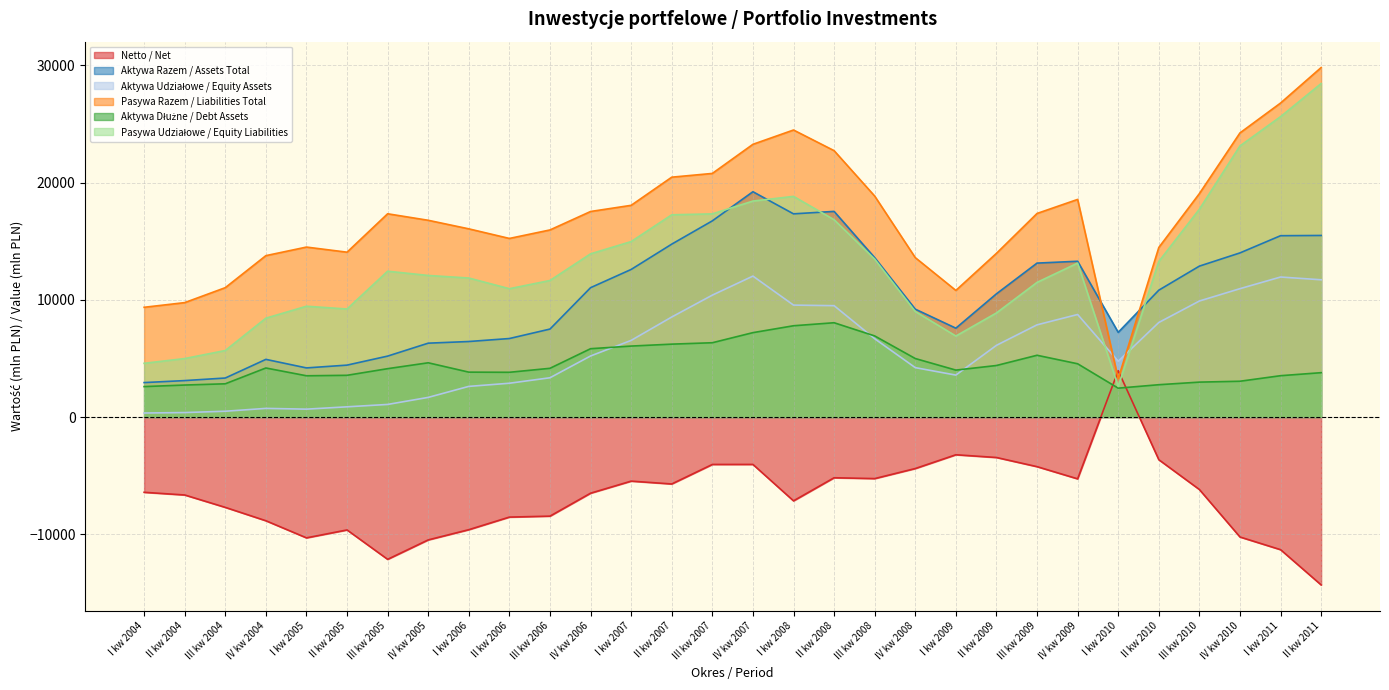

What is the difference between the Aktywa Udziałowe / Equity Assets values at I kw 2004 and III kw 2009?

7520